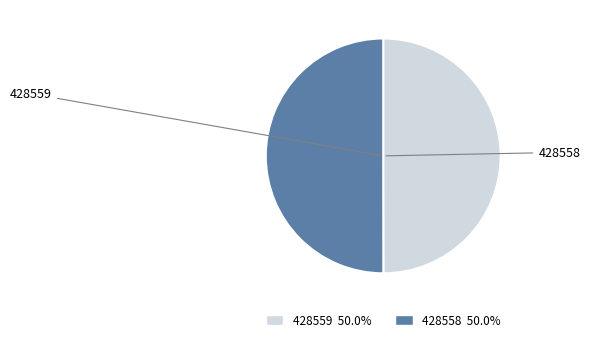

To the nearest percent, what percentage of the pie is 428558?

50%